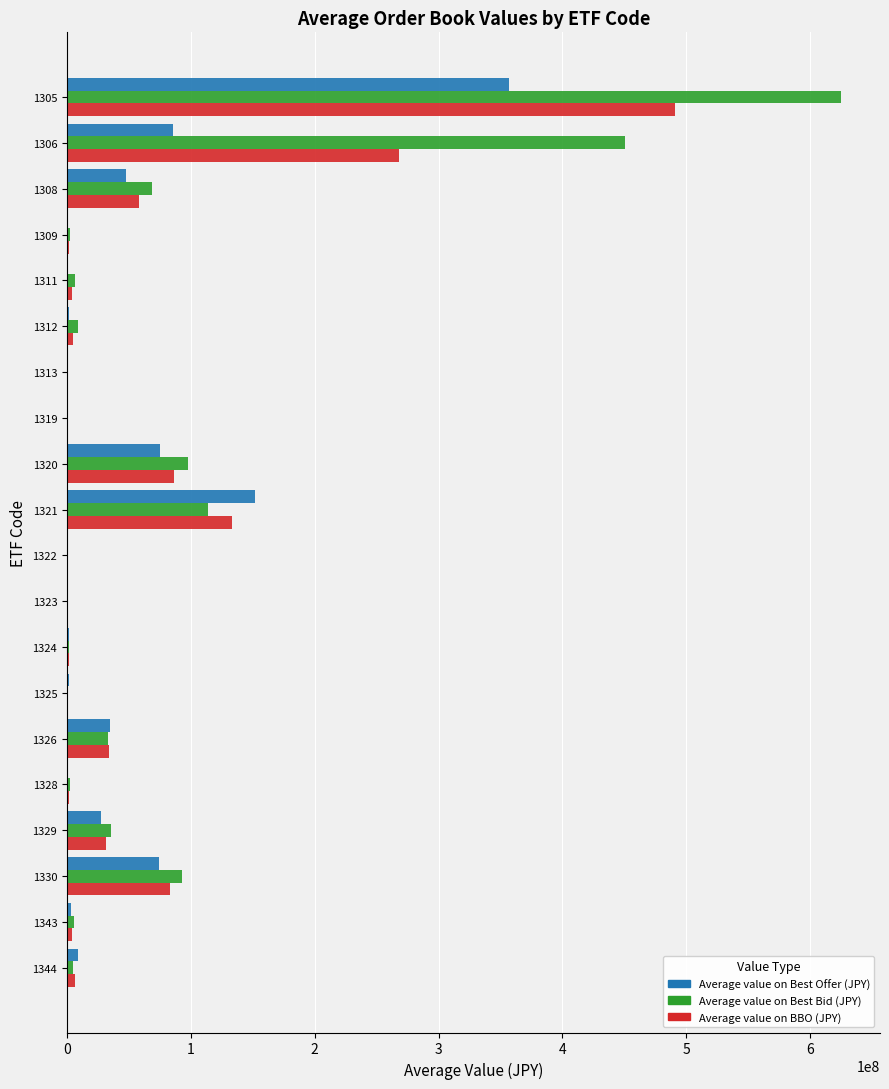

Which series changed the most between 1320 and 1323?

Average value on Best Bid (JPY)